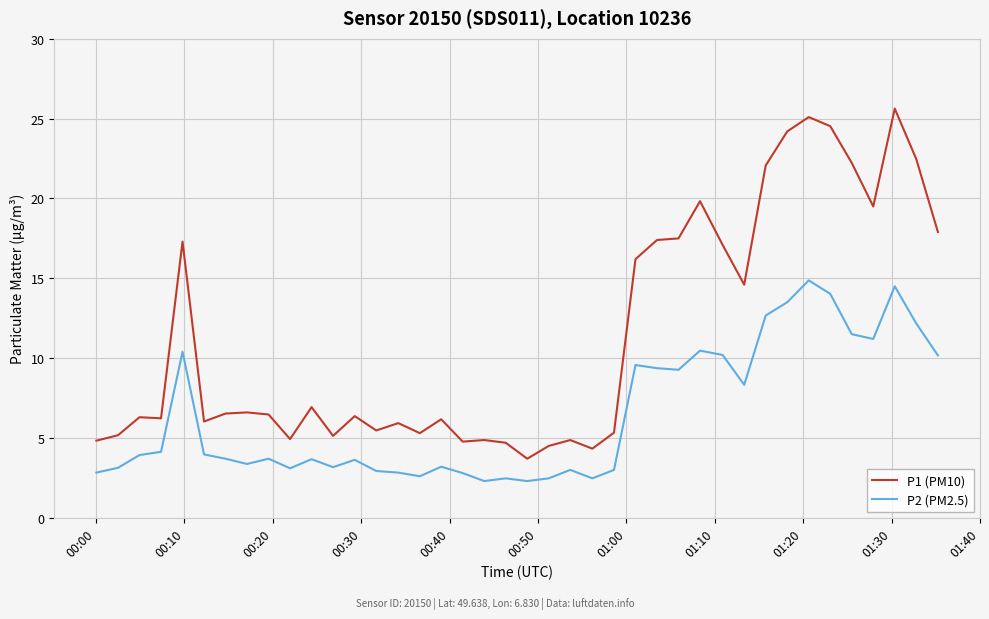

Which series has the widest spread of values?

P1 (PM10)